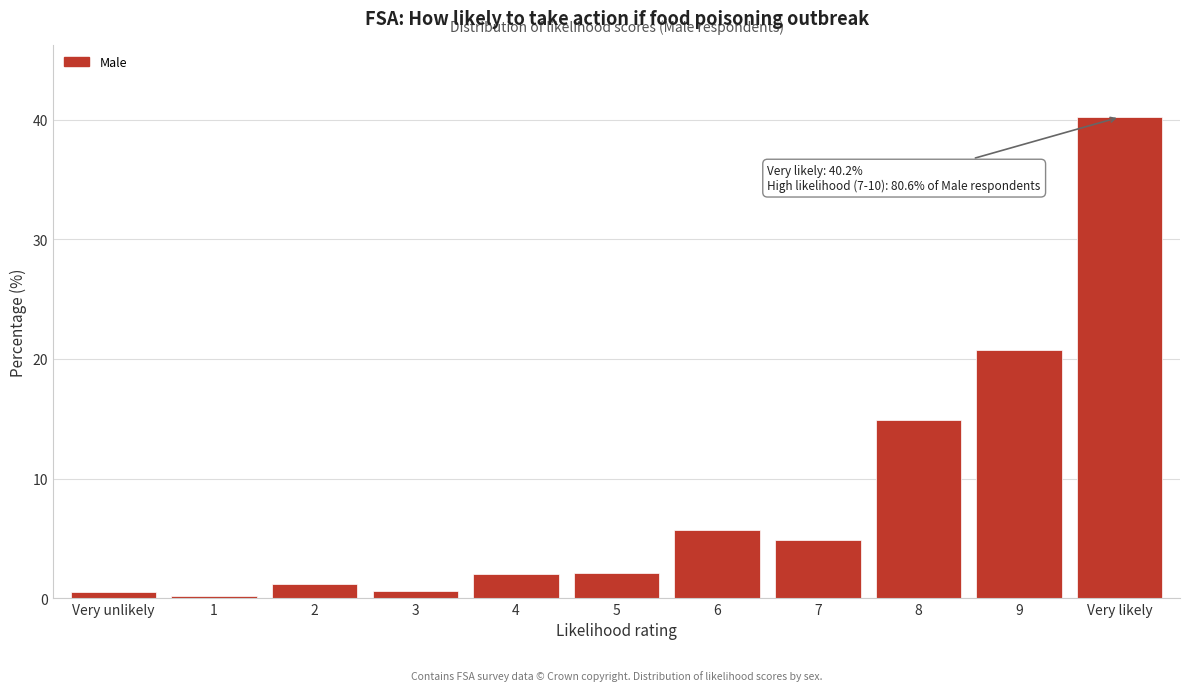

What is the value of the 9th bar from the left?

14.9